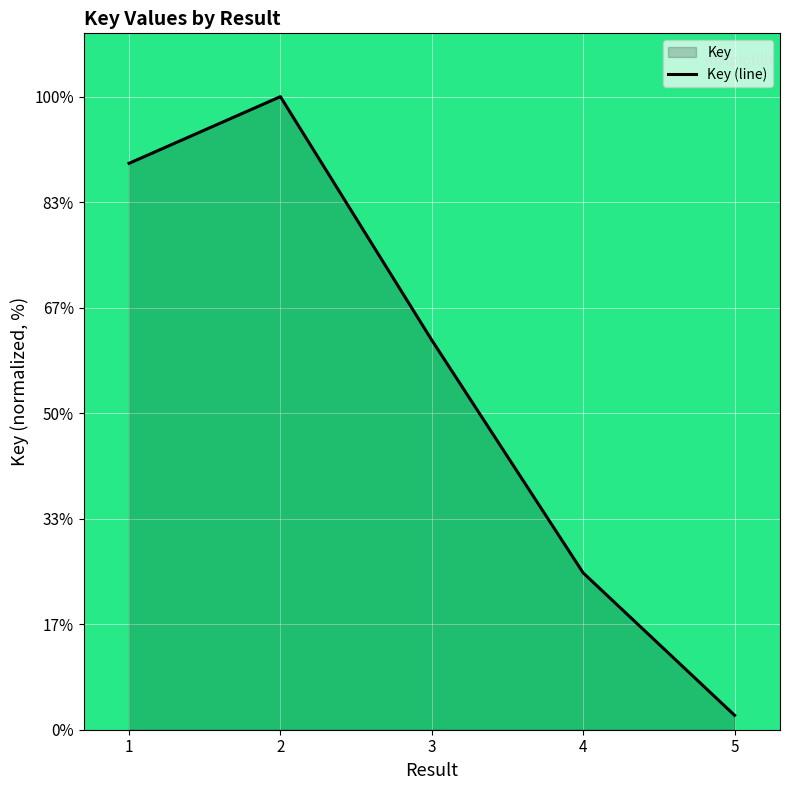

How many values are below 61?

2